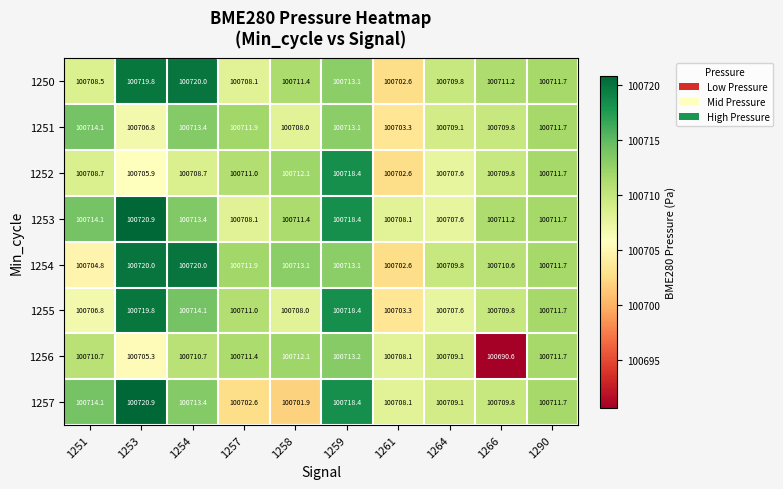

Which series has the widest spread of values?

1256